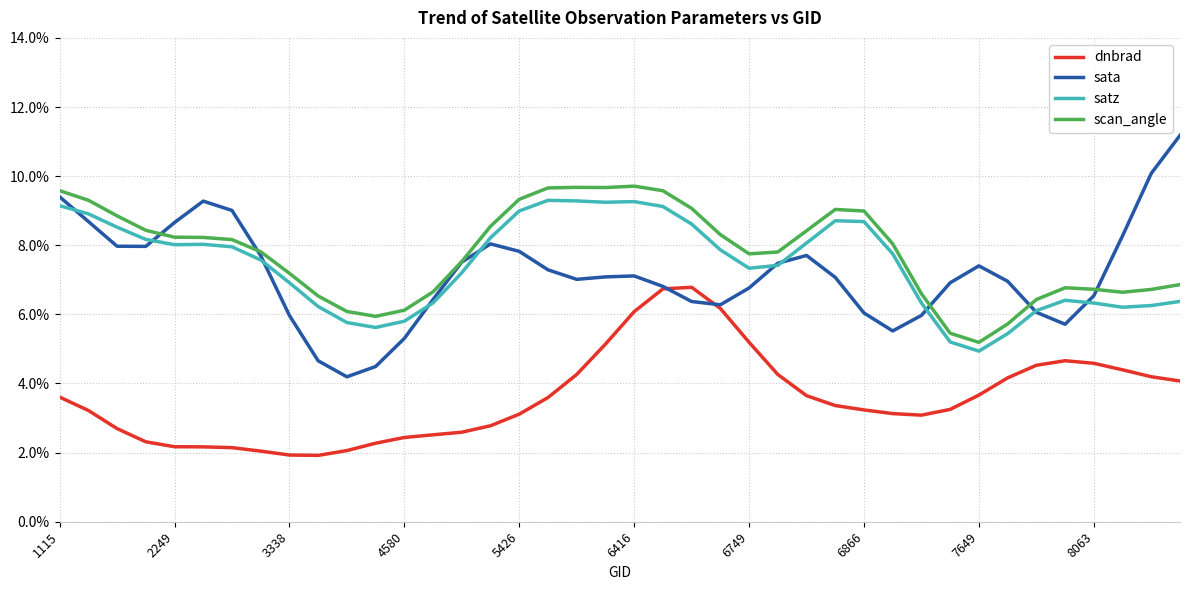

What is the sum of all satz values?

297.6